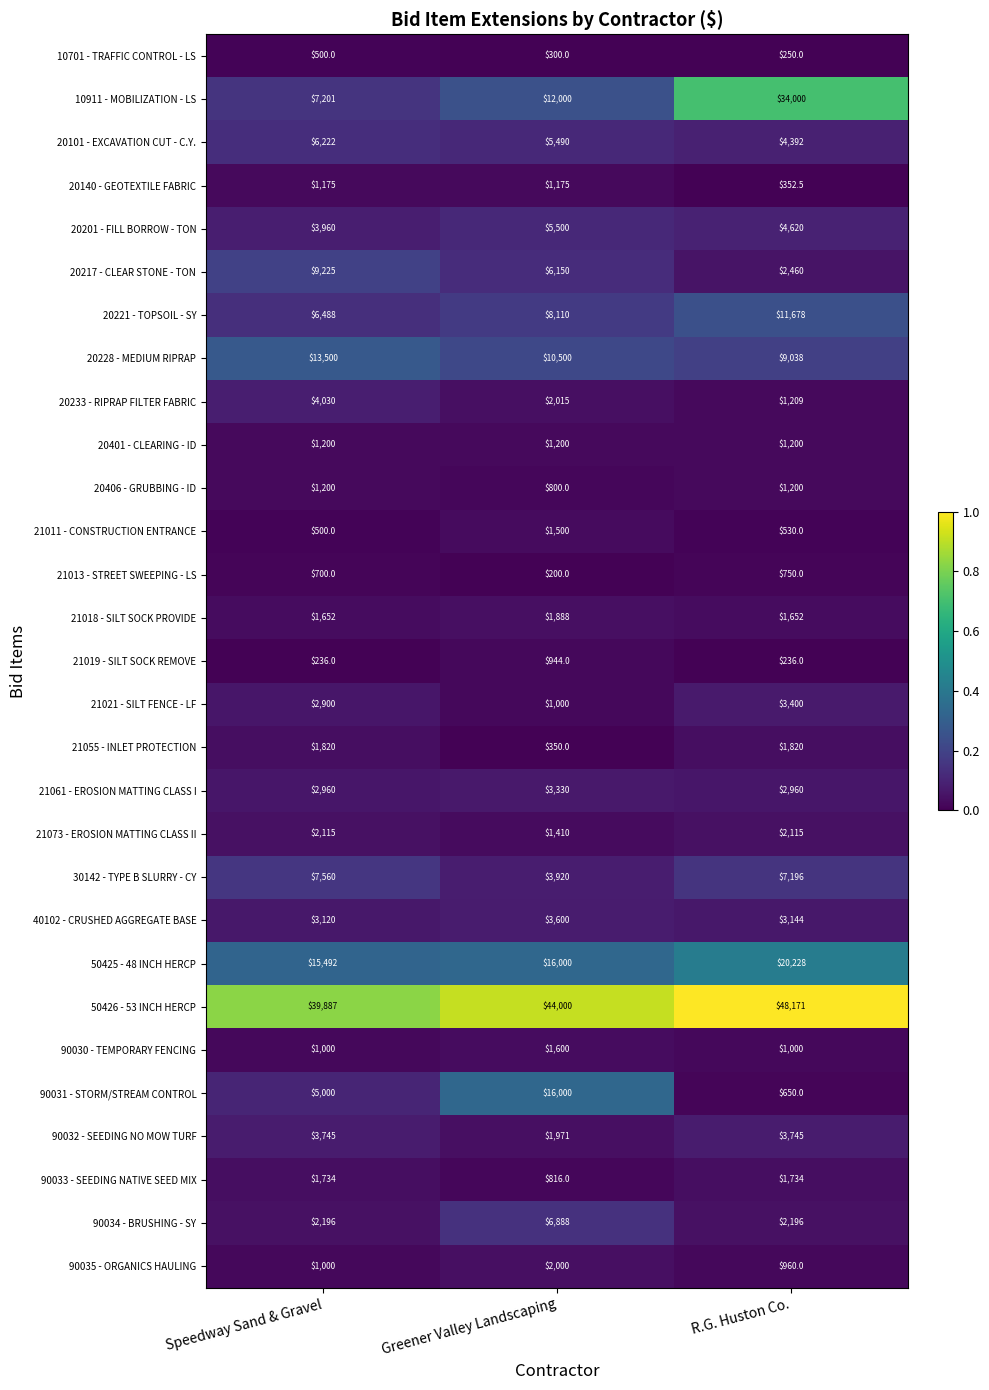

The 21018 - SILT SOCK PROVIDE series shows 1652.0 at Speedway Sand & Gravel. True or false?

True